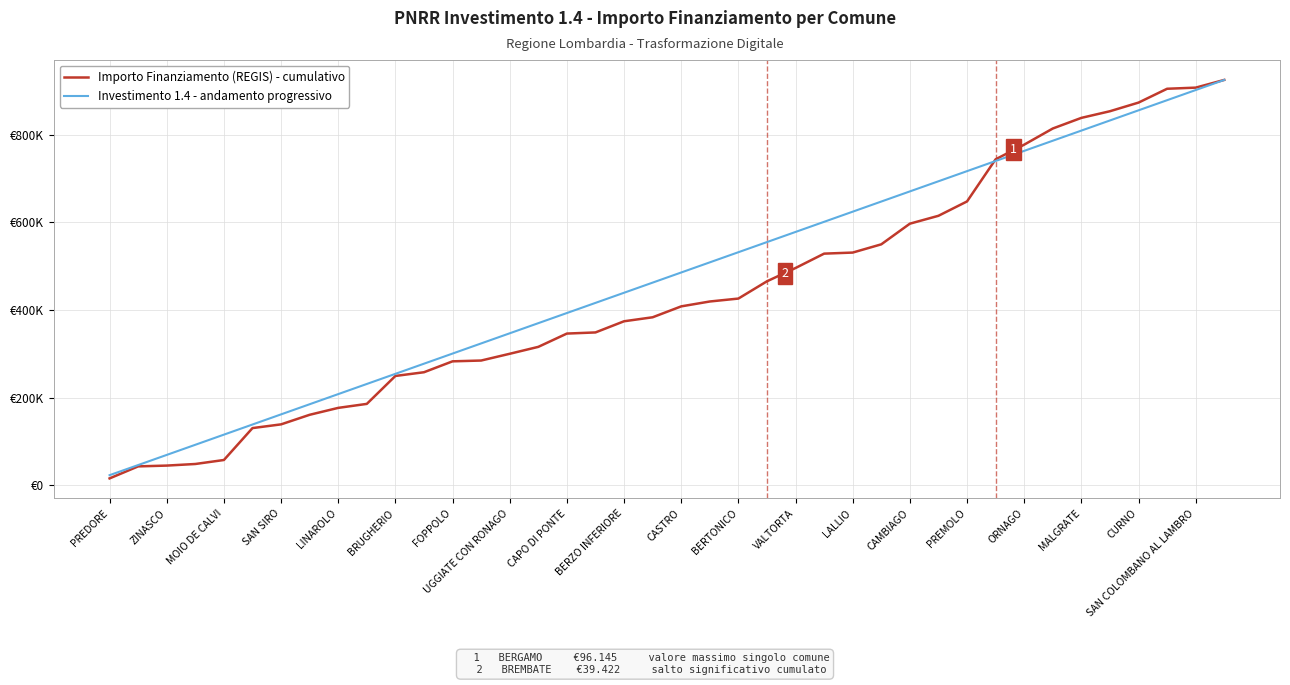

Reading left to right, transcribe all the data shown in this chart.

Importo Finanziamento (REGIS) - cumulativo: 15782.0	43206.0	45027.0	48669.0	57774.0	130614.0	139112.0	160964.0	176746.0	185851.0	249586.0	258084.0	282971.0	284792.0	300218.0	316000.0	346350.0	348921.0	374415.0	383520.0	408407.0	419548.0	426225.0	465647.0	495997.0	528775.0	531203.0	550020.0	597155.0	615152.0	647930.0	744075.0	777498.0	814349.0	838629.0	853804.0	873515.0	905079.0	907650.0	925253.0
Investimento 1.4 - andamento progressivo: 23131.3	46262.7	69394.0	92525.3	115656.6	138788.0	161919.3	185050.6	208181.9	231313.2	254444.6	277575.9	300707.2	323838.5	346969.9	370101.2	393232.5	416363.9	439495.2	462626.5	485757.8	508889.2	532020.5	555151.8	578283.1	601414.5	624545.8	647677.1	670808.4	693939.8	717071.1	740202.4	763333.7	786465.1	809596.4	832727.7	855859.0	878990.3	902121.7	925253.0